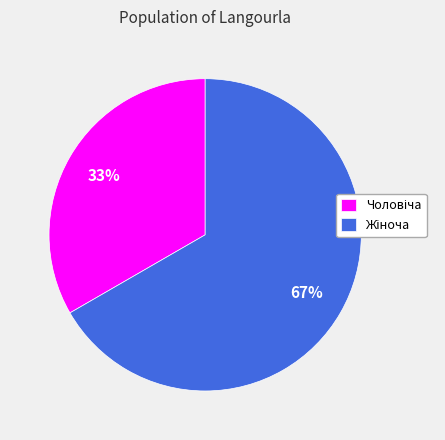

Is there any slice that represents more than half of the pie?

Yes